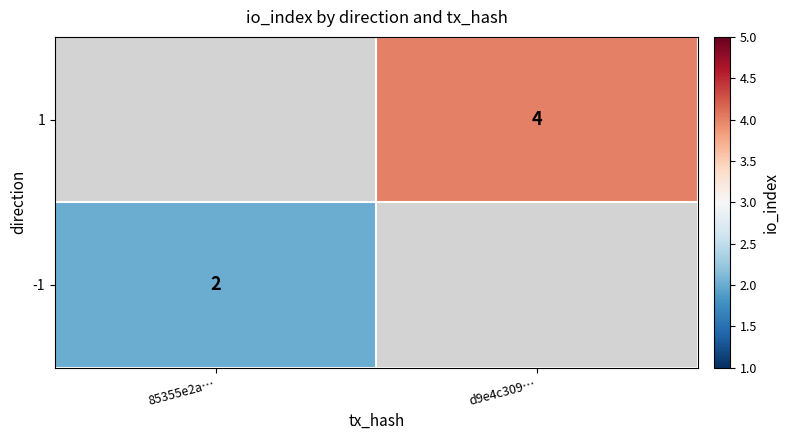

The 1 series shows 4 at d9e4c309…. True or false?

True